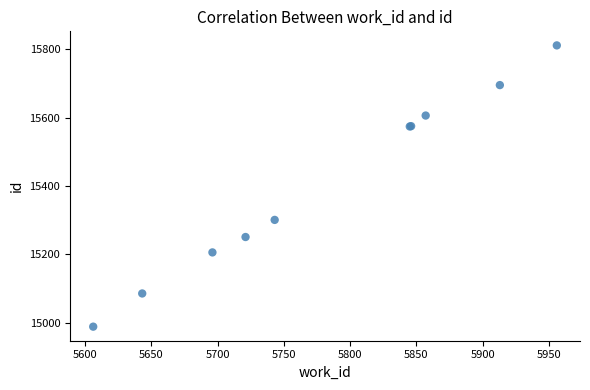

What Y value in the scatter plot is closest to 15400?

15301